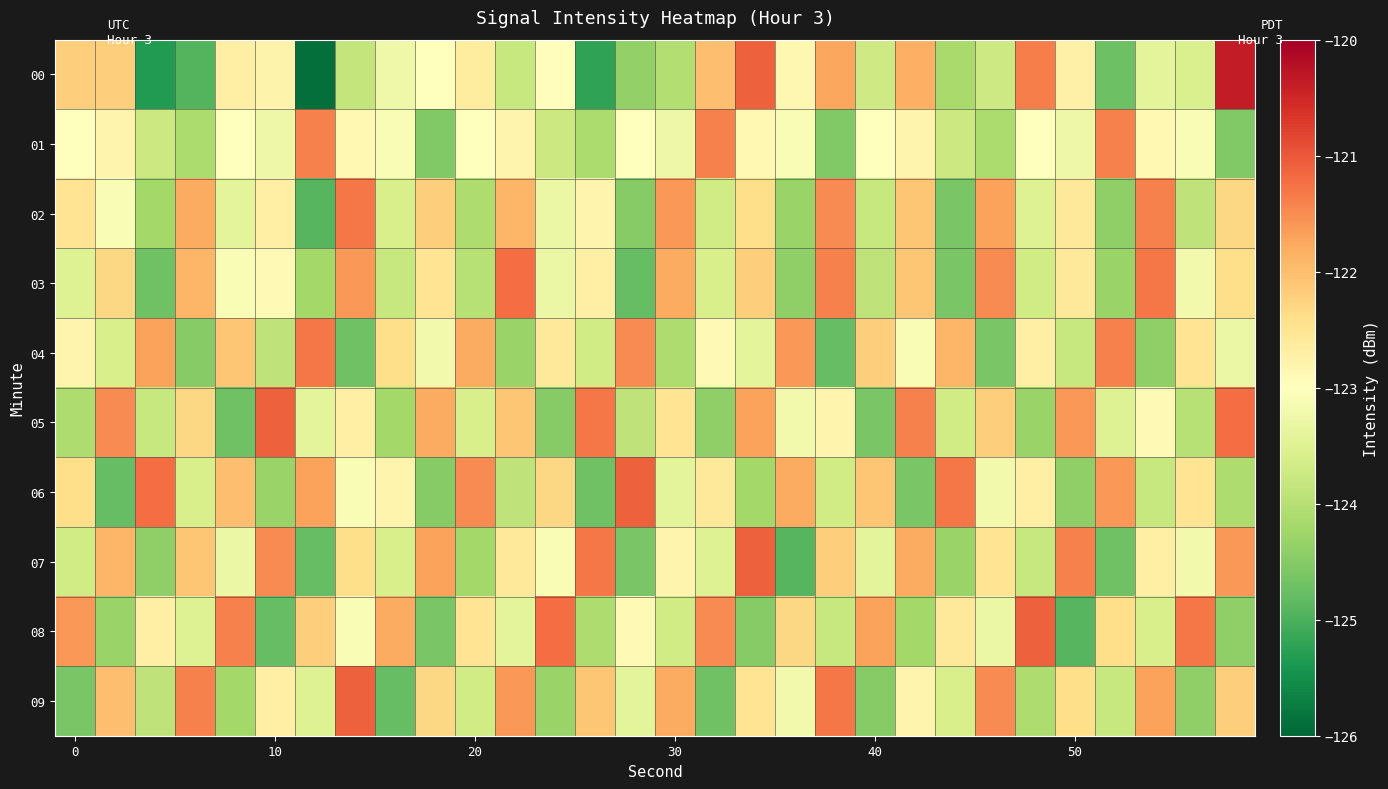

What is the smallest value displayed?

-125.9